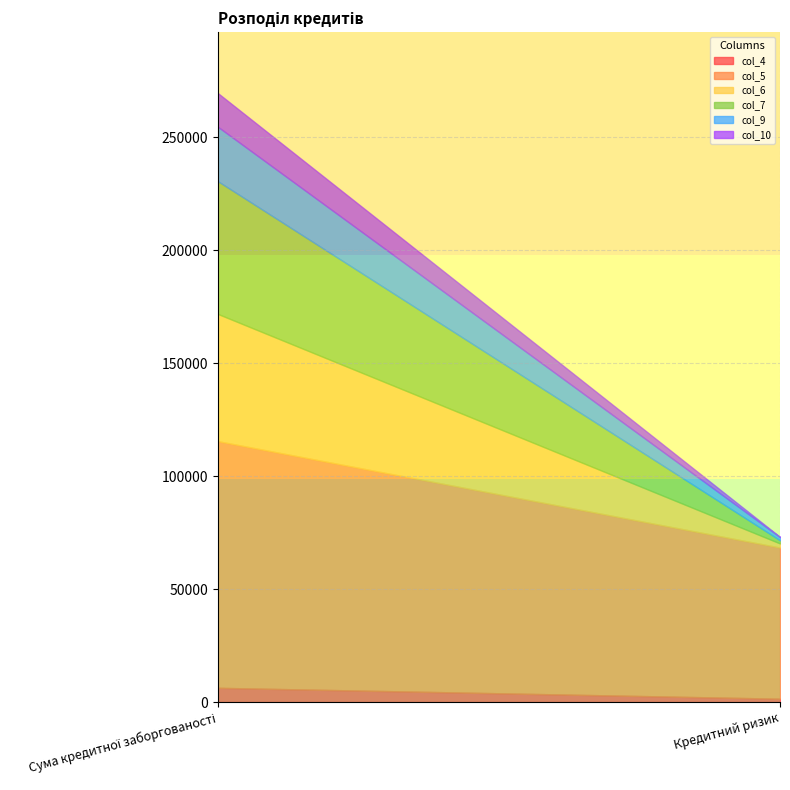

What is the label of the 1st point from the left?

Сума кредитної заборгованості